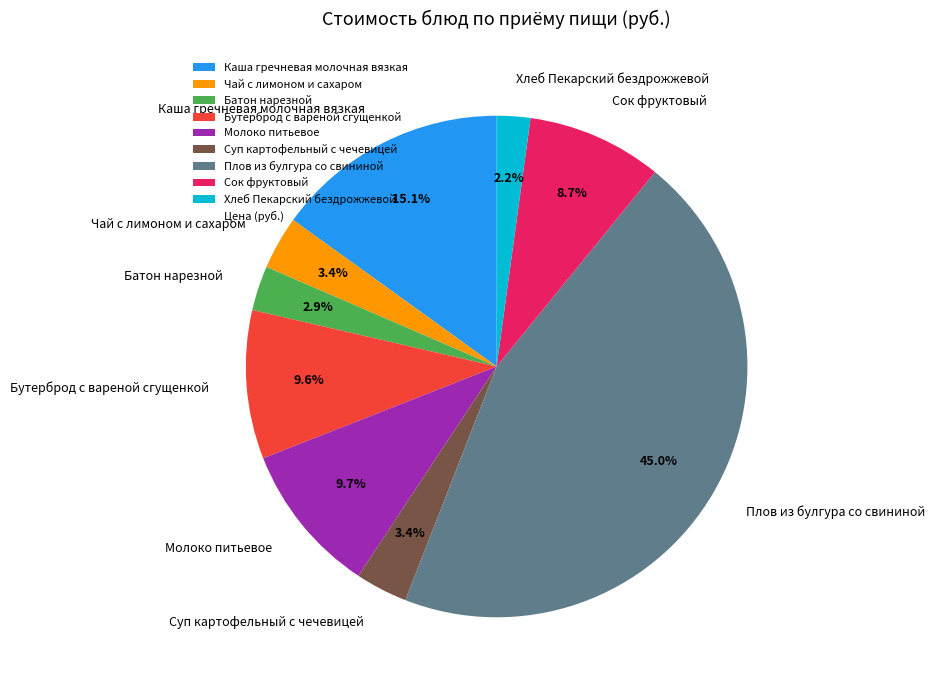

Is the sum of Батон нарезной and Плов из булгура со свининой greater than half?

No